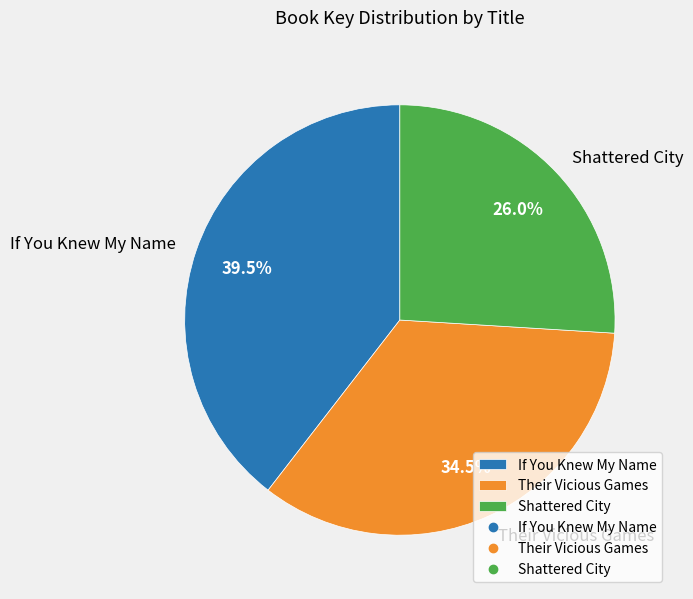

How many segments does this pie chart have?

3